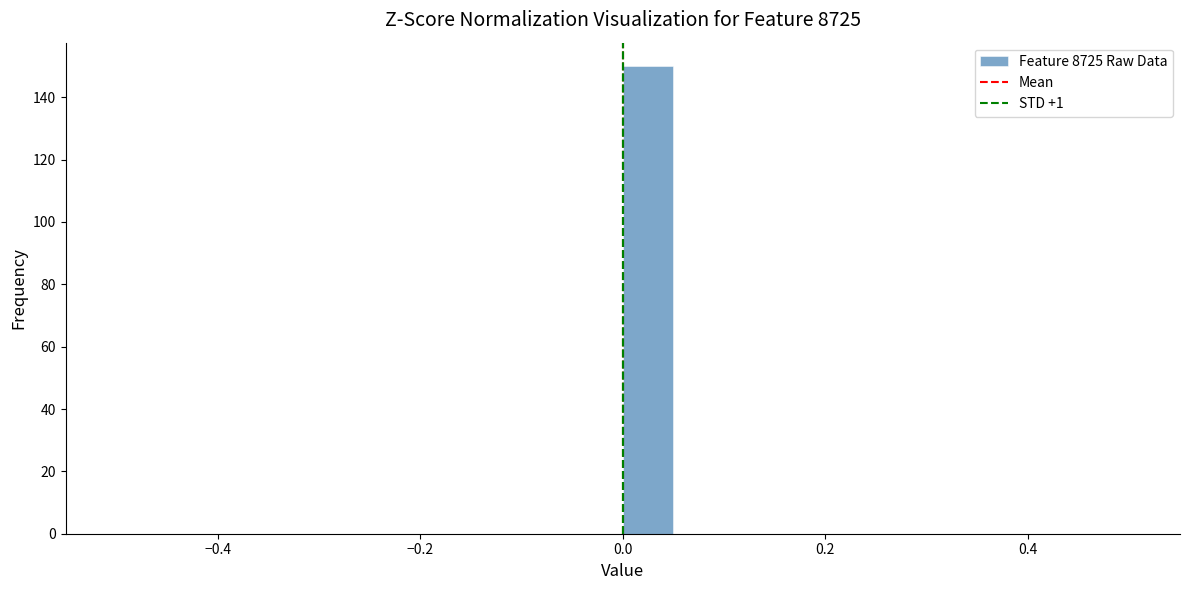

Around what value on the x-axis is the tallest bar? Give the approximate position of its centre, as read against the axis.

0.02